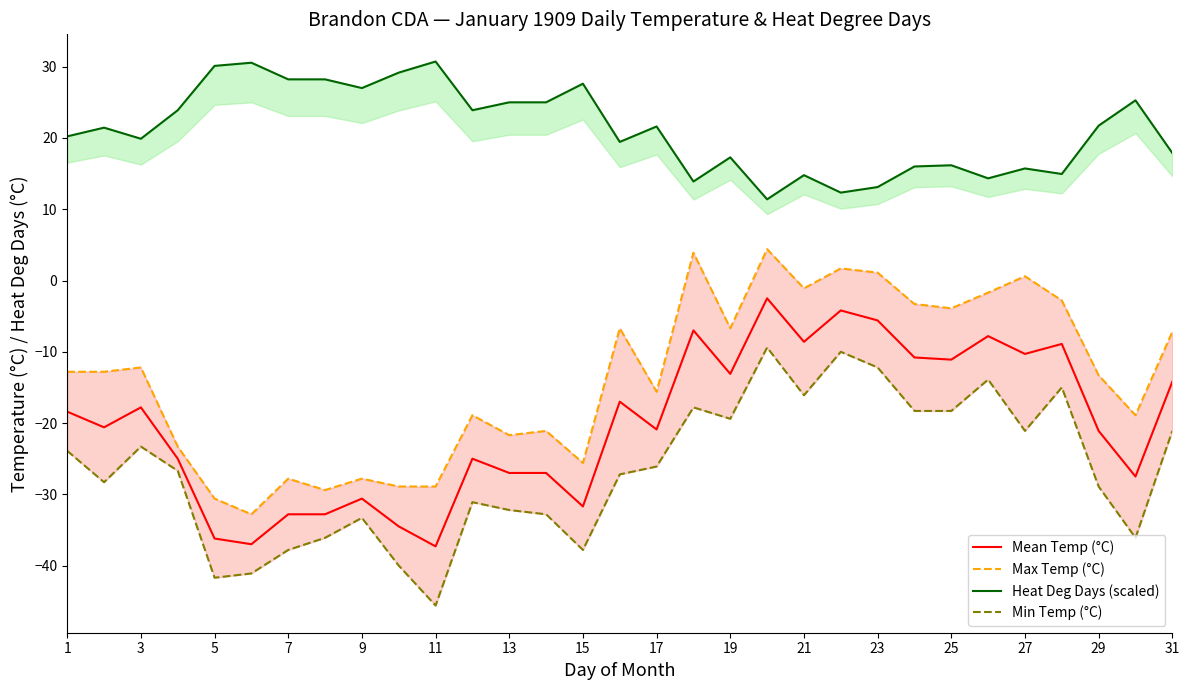

The value of Mean Temp (°C) at 27 is -14.7. True or false?

False